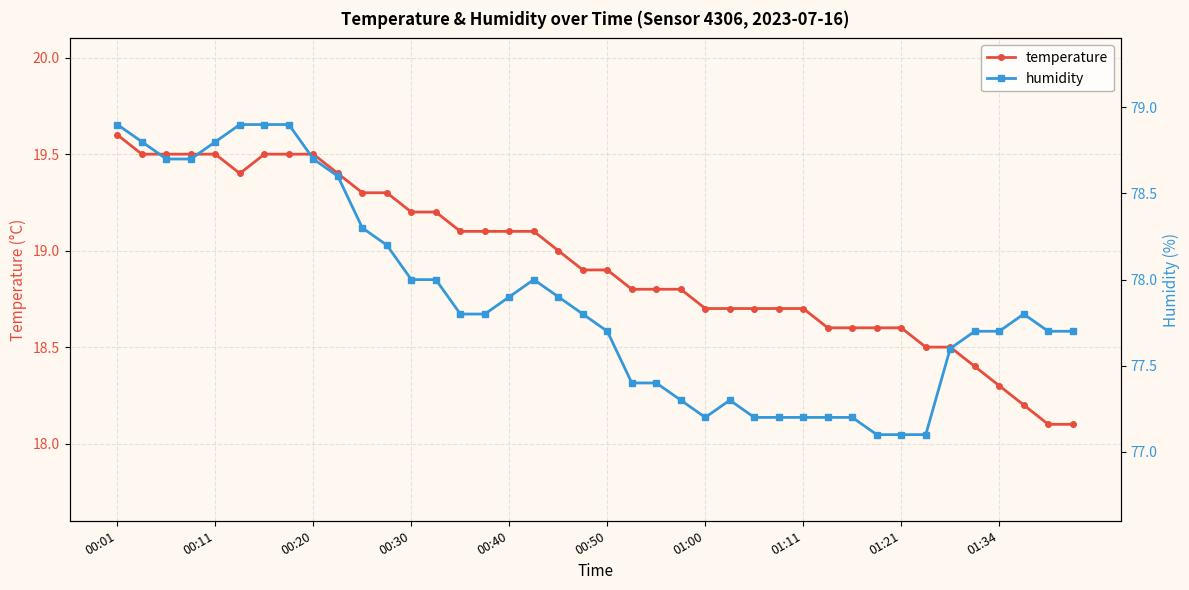

True or false: humidity and temperature intersect in this chart.

False